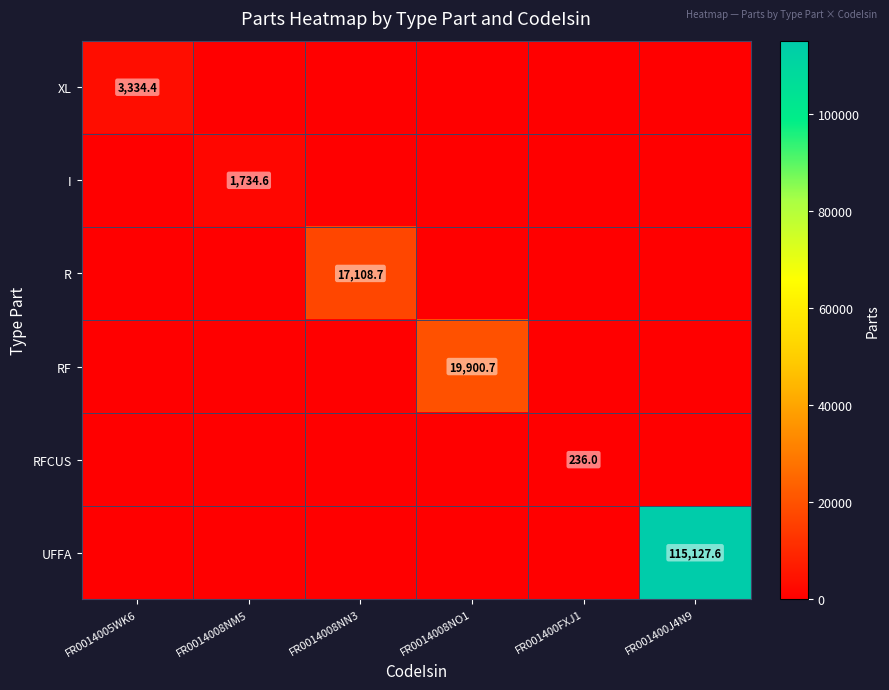

The XL series shows 1760.9 at FR0014005WK6. True or false?

False